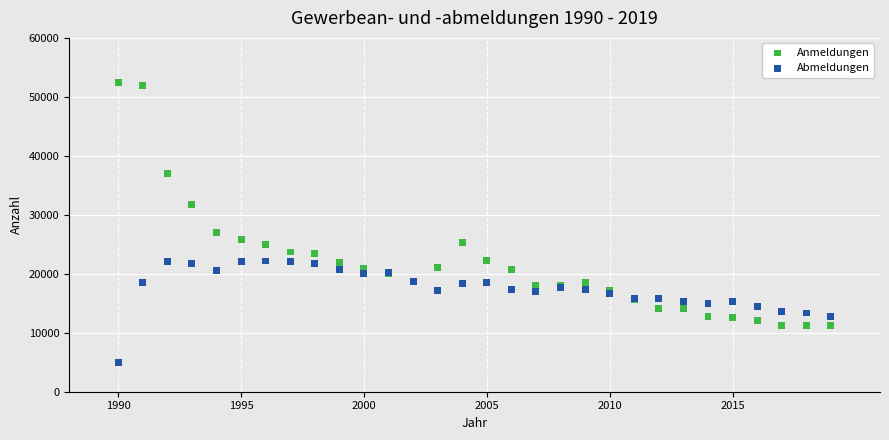

Which series contains the lowest Y value?

Abmeldungen